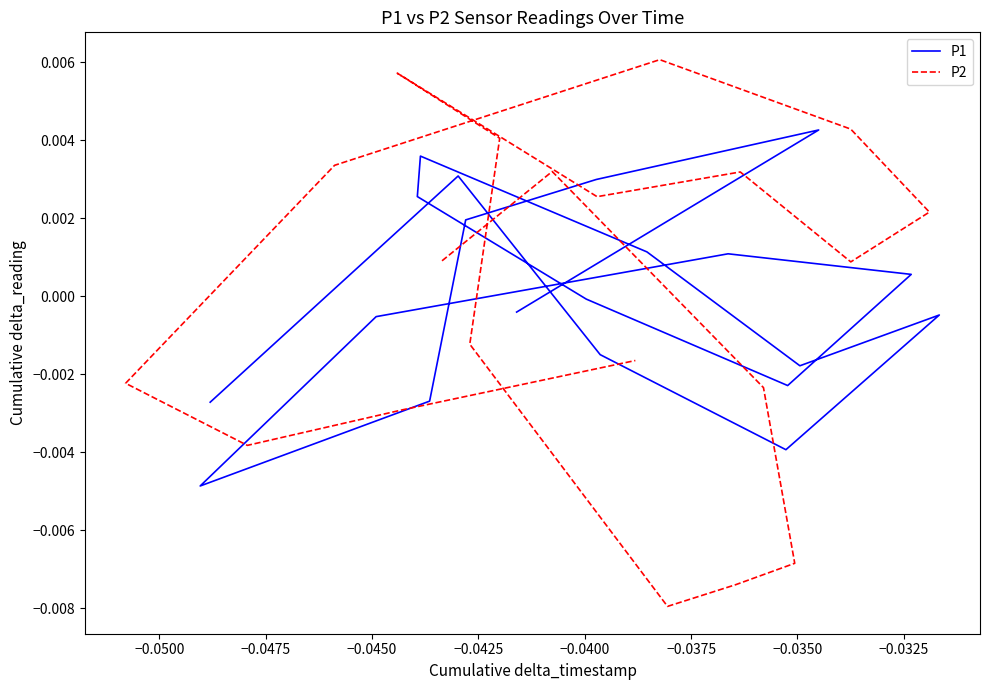

True or false: P2 and P1 cross at least once.

True